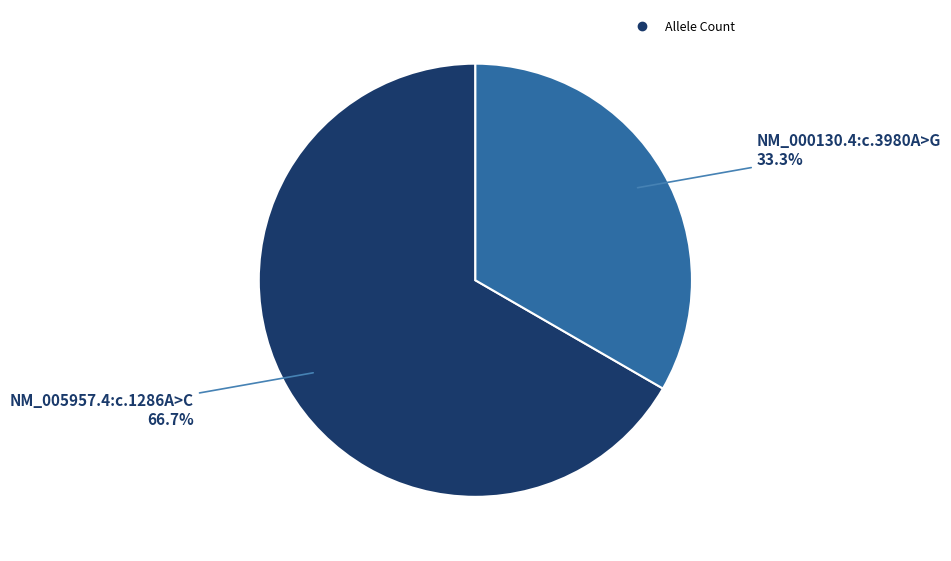

How many slices are in this pie chart?

2